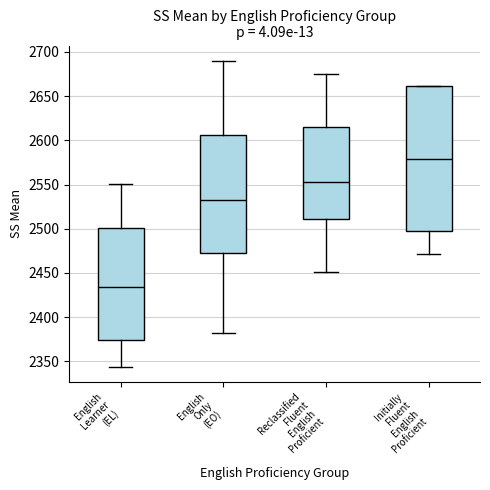

Reading left to right, read every box against the y-axis: the position of its median line, the range the box covers, and the ends of its whiskers. The values are not printed on the chart, so give them approximately, as read against the axis.

English Learner (EL): median 2435, box 2375 to 2500, whiskers 2345 to 2550
English Only (EO): median 2535, box 2475 to 2605, whiskers 2380 to 2690
Reclassified Fluent English Proficient: median 2555, box 2510 to 2615, whiskers 2450 to 2675
Initially Fluent English Proficient: median 2580, box 2495 to 2660, whiskers 2470 to 2660